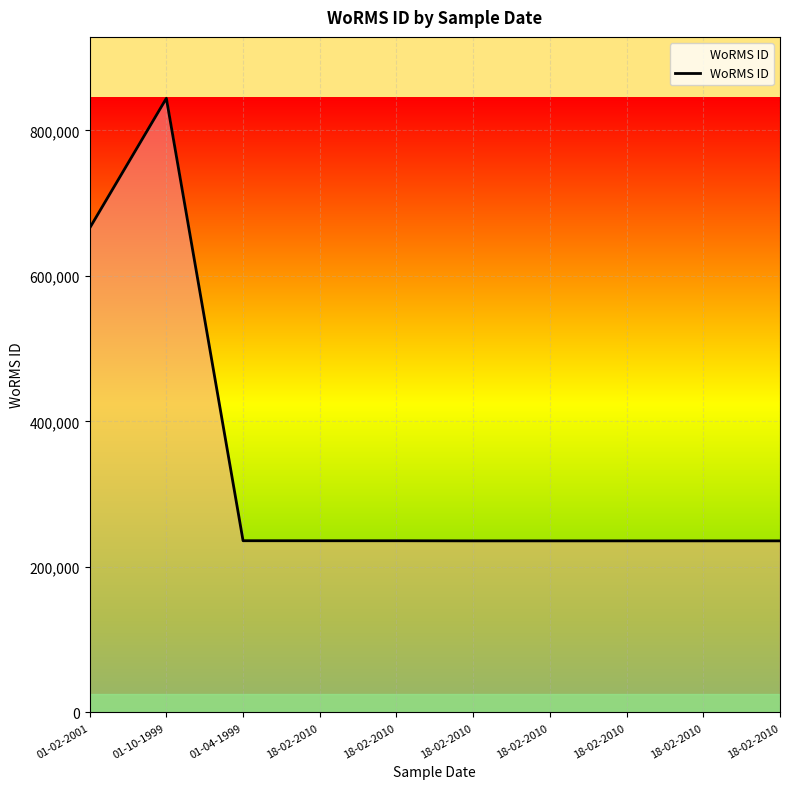

Reading left to right, extract all data points from this chart.

665573	843999	235986	235962	235962	235804	235804	235804	235804	235804